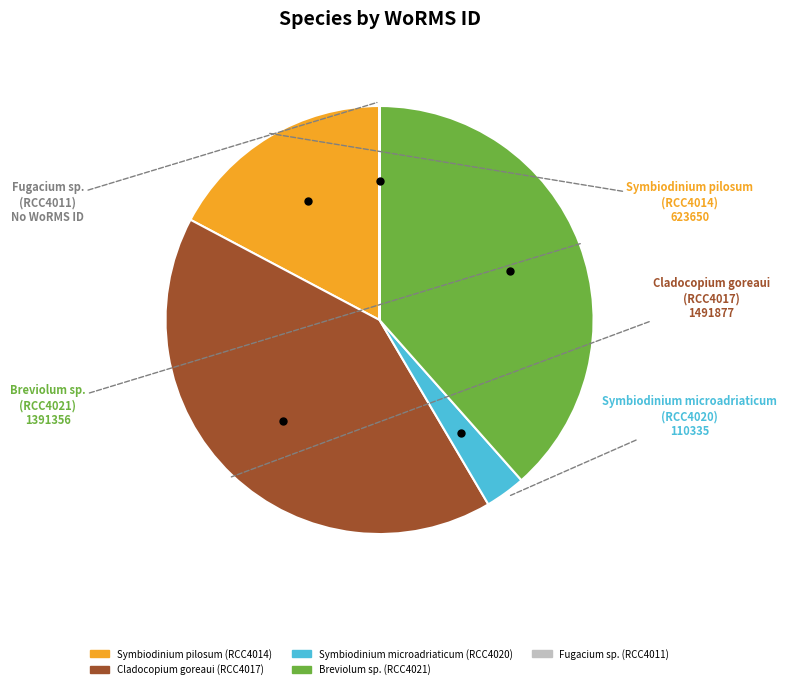

Do Breviolum sp. (RCC4021) and Symbiodinium microadriaticum (RCC4020) together represent more than half of the pie?

No